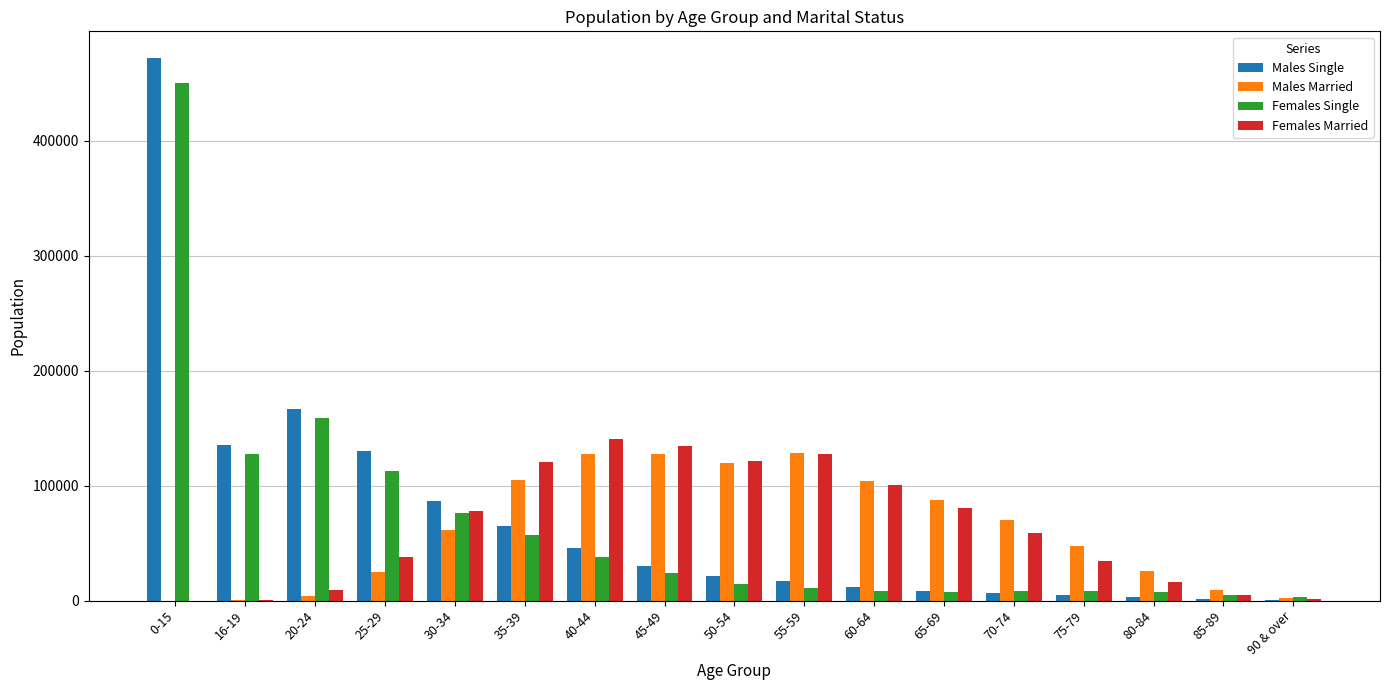

What is the sum of all Females Married values?

1067008